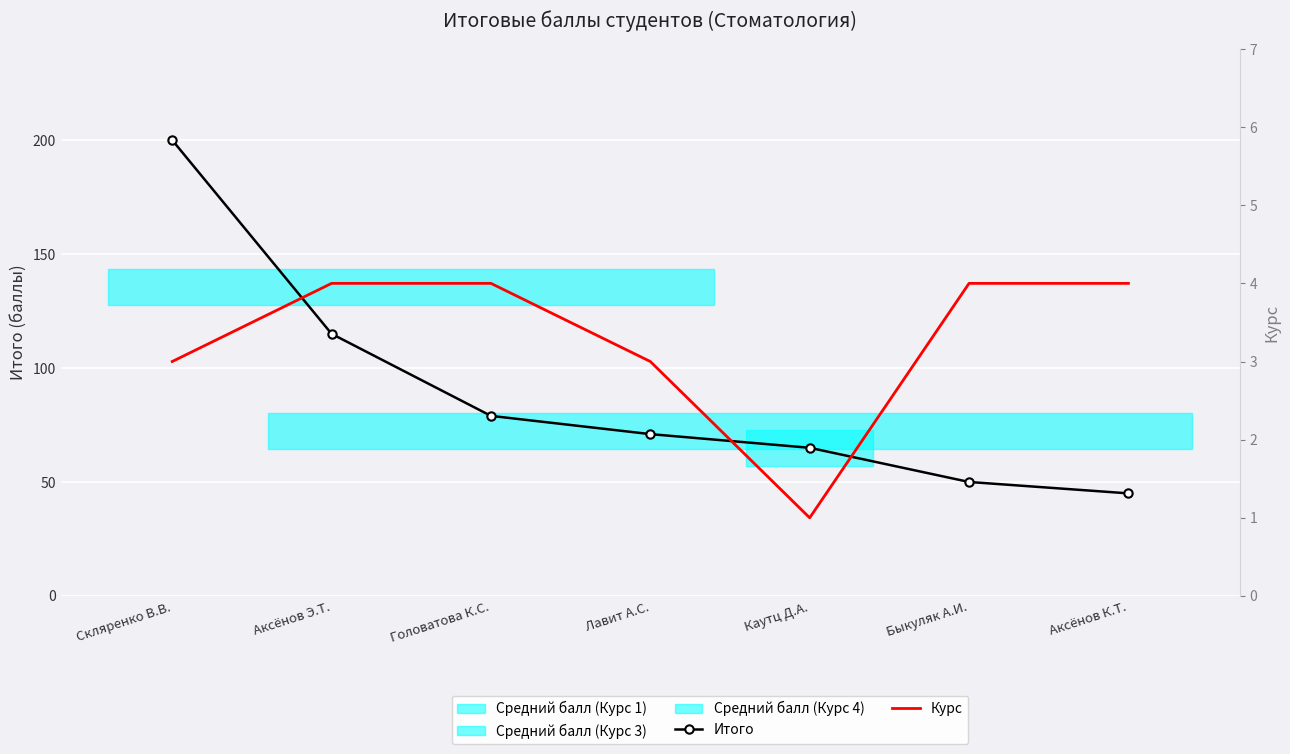

Reading left to right, list all the values displayed in this chart.

Итого: 200	115	79	71	65	50	45
Курс: 3	4	4	3	1	4	4